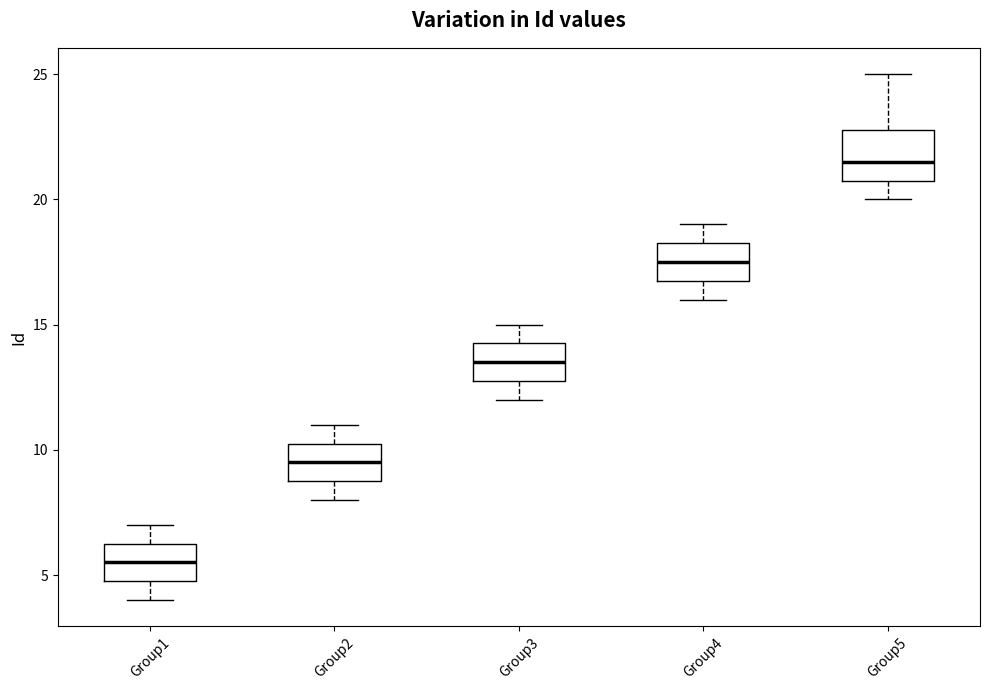

Reading left to right, transcribe this box plot: for each box, give where its median line is, the range the box spans, and where its two whiskers end, as read against the y-axis. The values are not printed on the chart, so give them approximately, as read against the axis.

Group1: median 5.5, box 5.0 to 6.5, whiskers 4.0 to 7.0
Group2: median 9.5, box 9.0 to 10.5, whiskers 8.0 to 11.0
Group3: median 13.5, box 13.0 to 14.5, whiskers 12.0 to 15.0
Group4: median 17.5, box 17.0 to 18.5, whiskers 16.0 to 19.0
Group5: median 21.5, box 21.0 to 23.0, whiskers 20.0 to 25.0